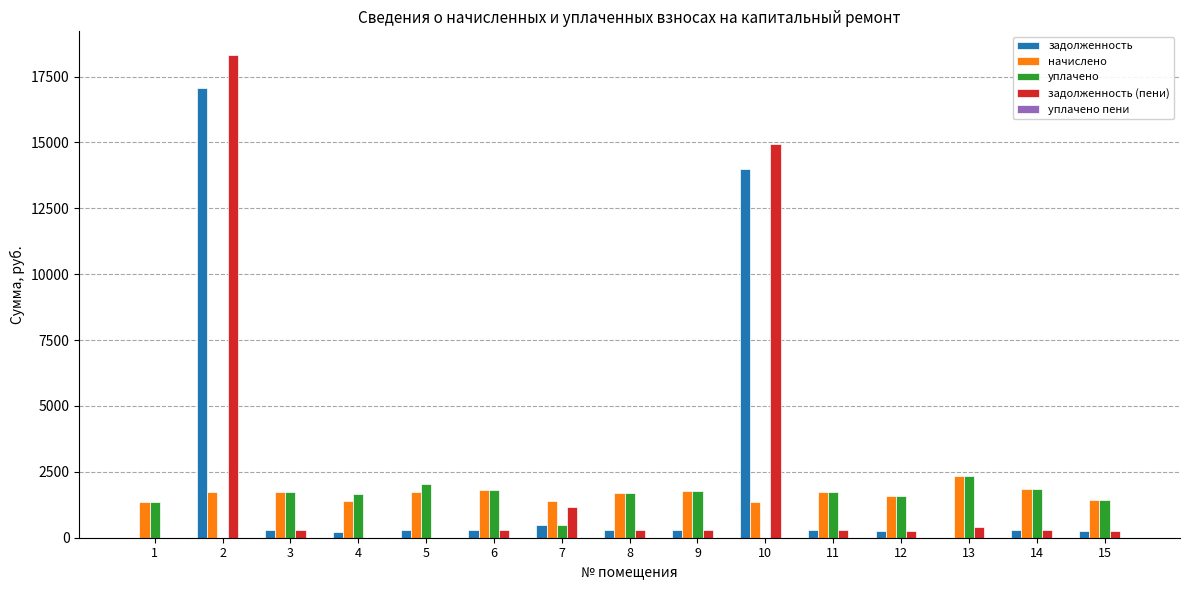

The value of начислено at 5 is 1748.3. True or false?

True